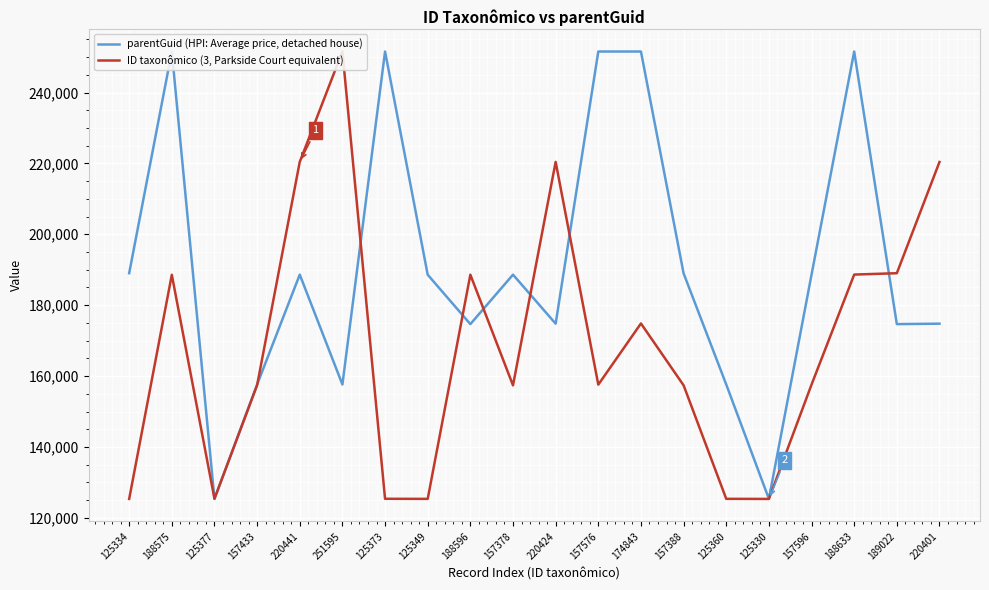

Where do ID taxonômico (3, Parkside Court equivalent) and parentGuid (HPI: Average price, detached house) first cross each other?

188575 and 125377